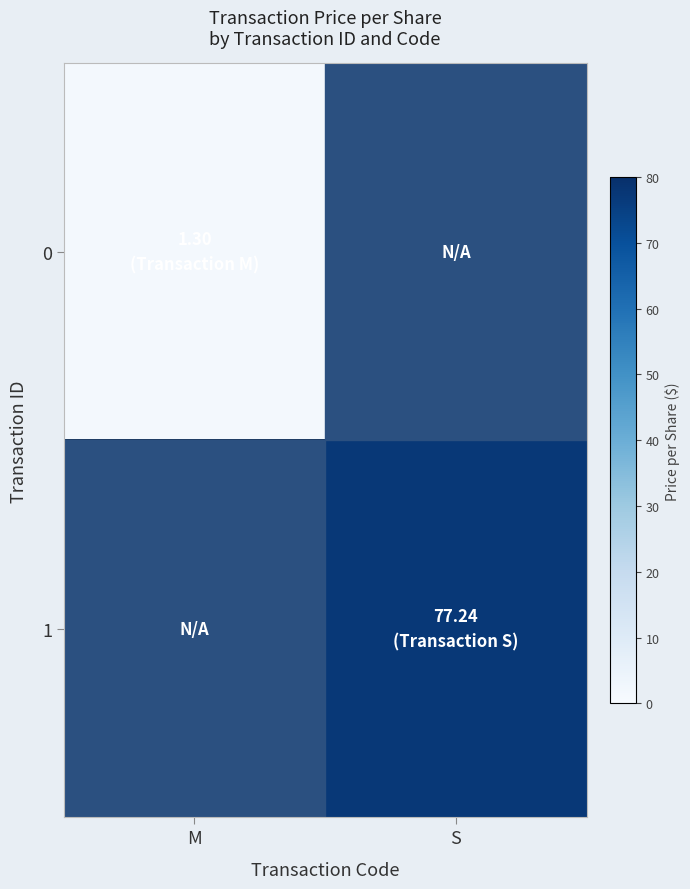

List the labels in order of 0 value, largest first.

M, S